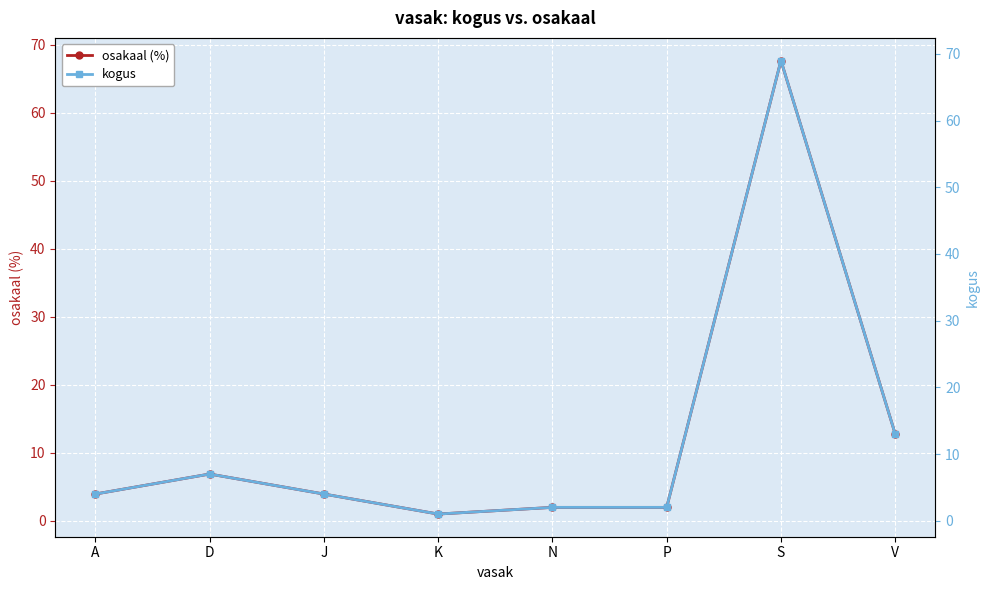

Between K and N, which series saw the biggest shift?

kogus